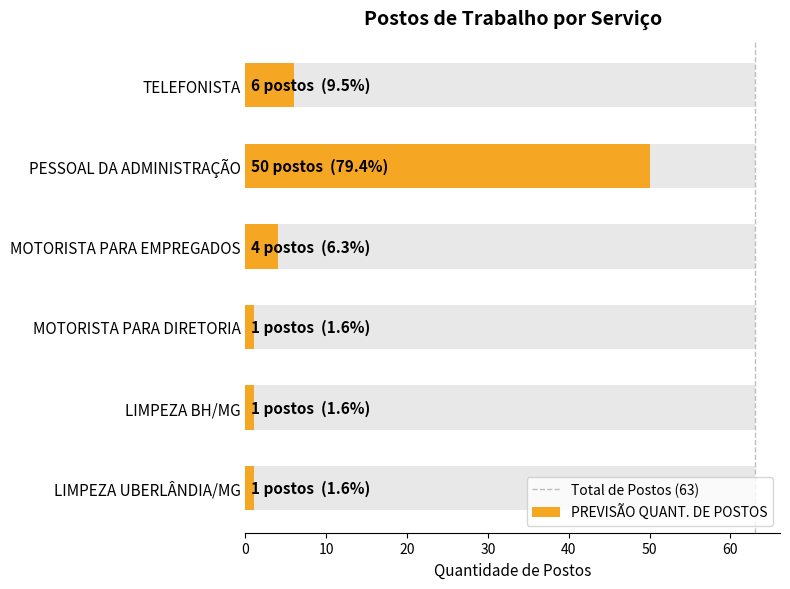

Is it true that the value at MOTORISTA PARA DIRETORIA is 1?

True